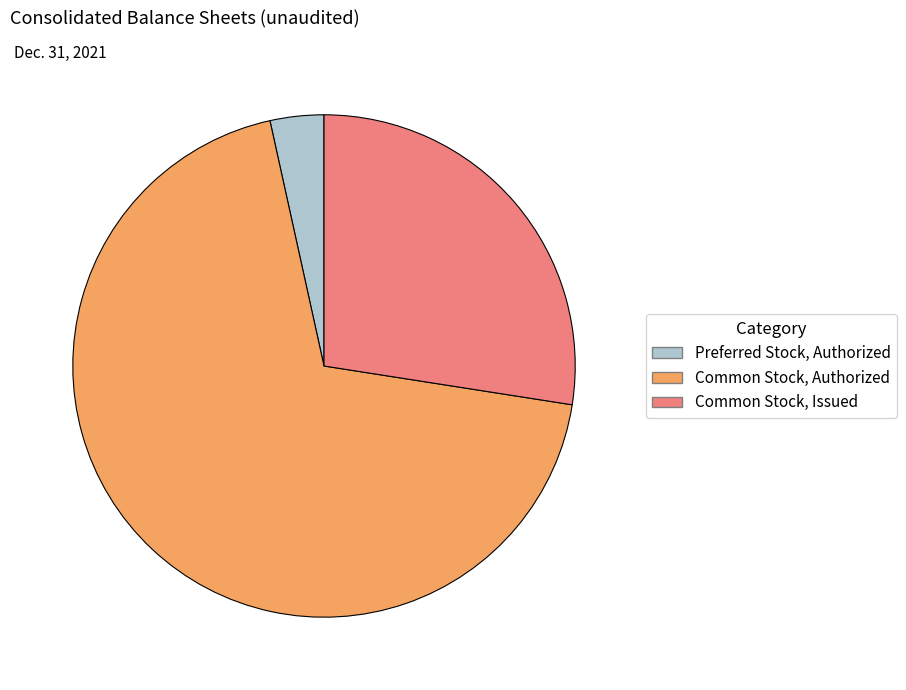

Does any single category account for the majority?

Yes